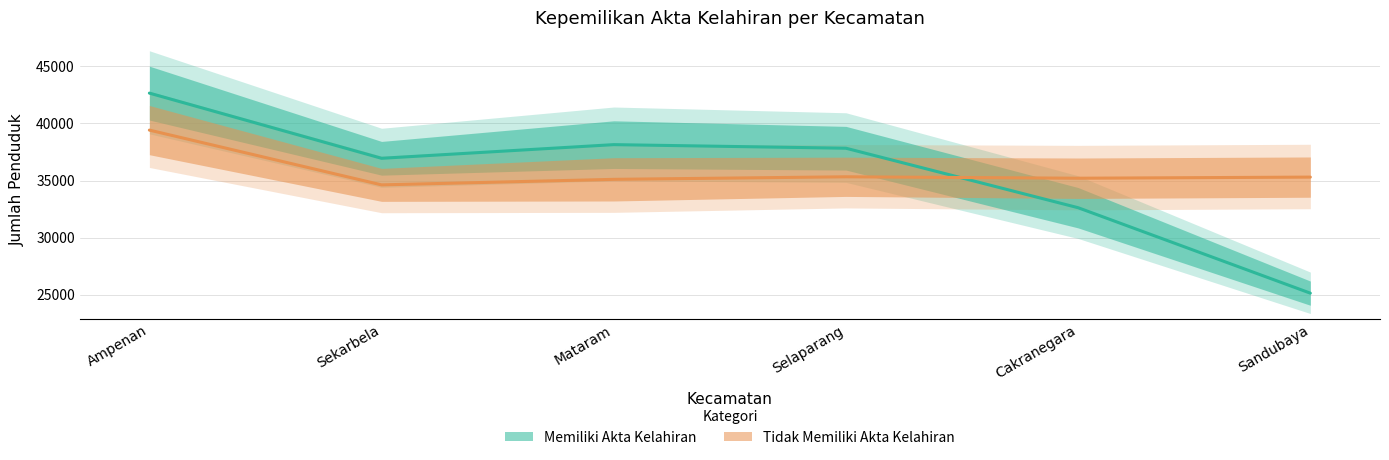

How many Memiliki Akta Kelahiran values are between 29554 and 41753?

4